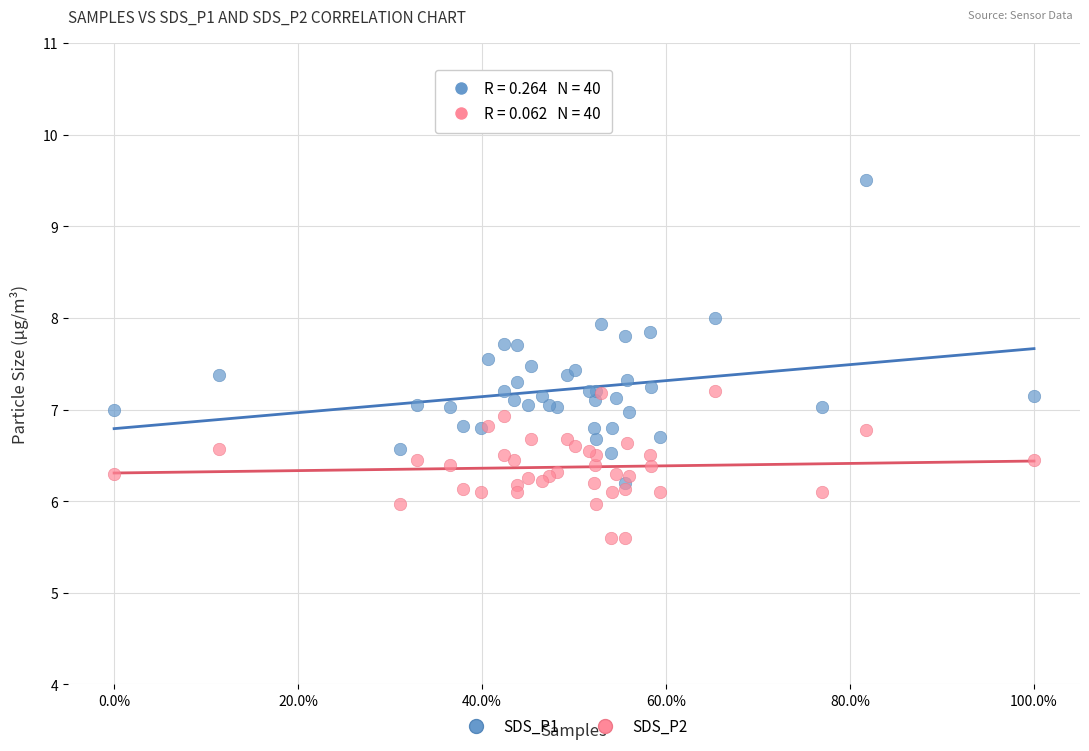

Which series has the widest spread of Y values?

SDS_P1